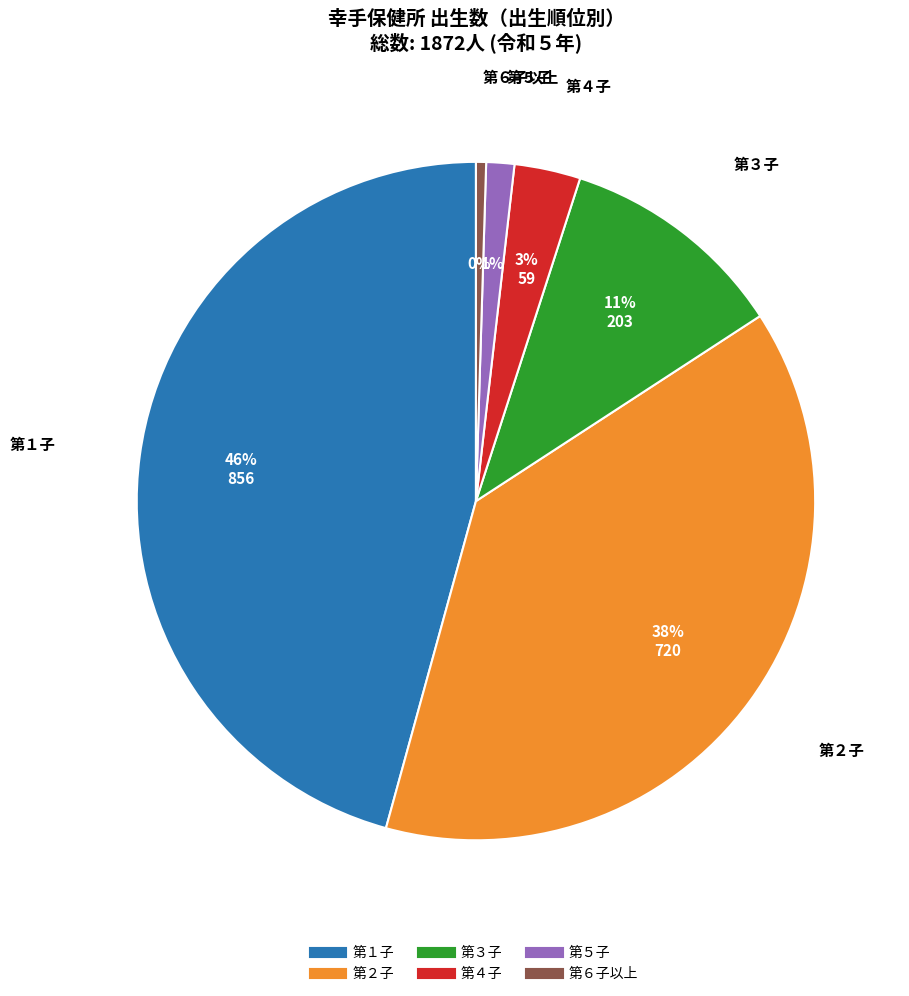

What is the smallest slice in the pie chart?

第６子以上